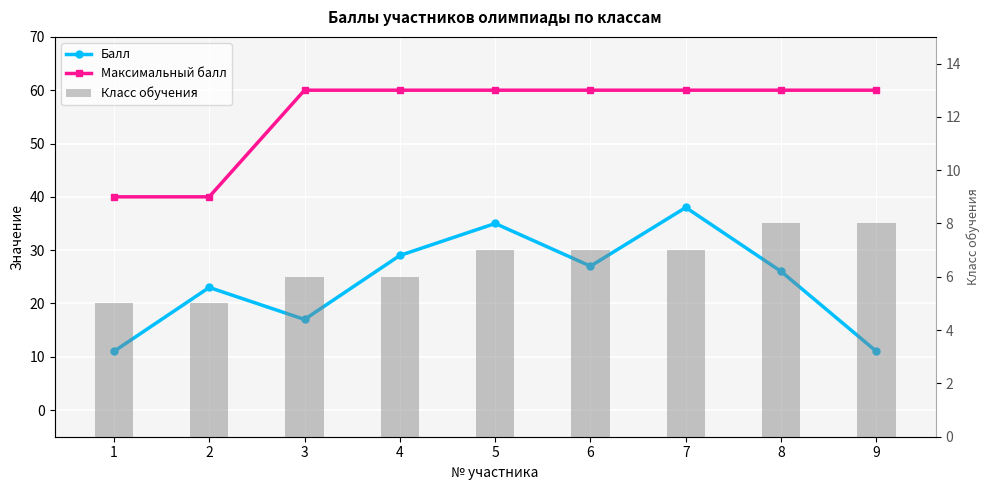

List the labels in order of Класс обучения value, smallest first.

1, 2, 3, 4, 5, 6, 7, 8, 9